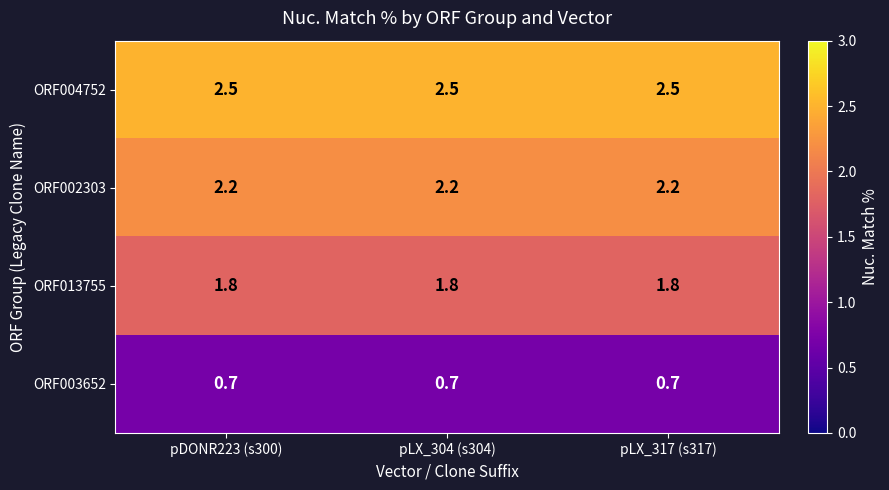

Rank the series by their maximum value, from highest to lowest.

ORF004752, ORF002303, ORF013755, ORF003652